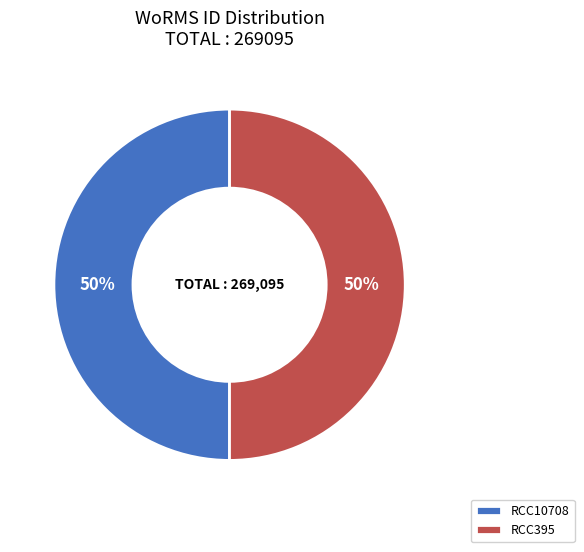

Count the number of slices in the pie.

2